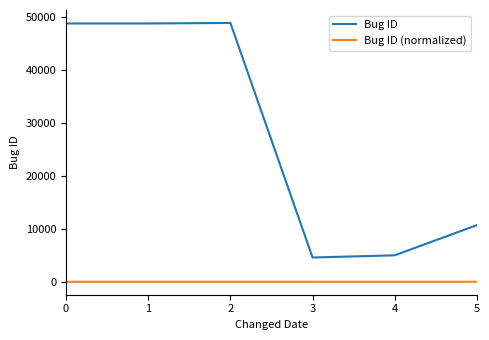

What is the maximum value for Bug ID?

48800.0